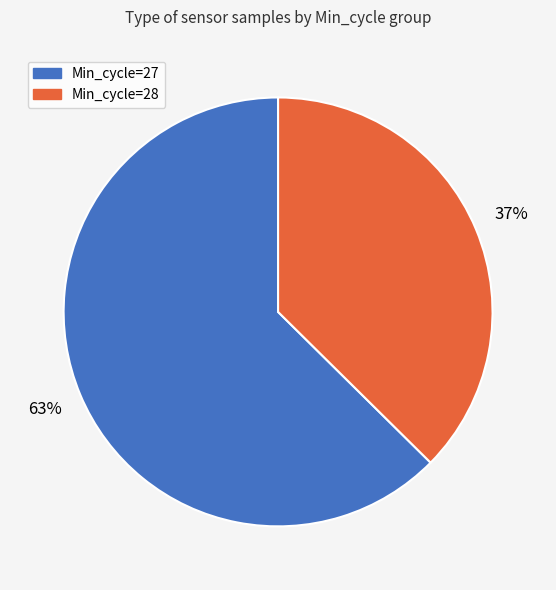

Does any single category account for the majority?

Yes